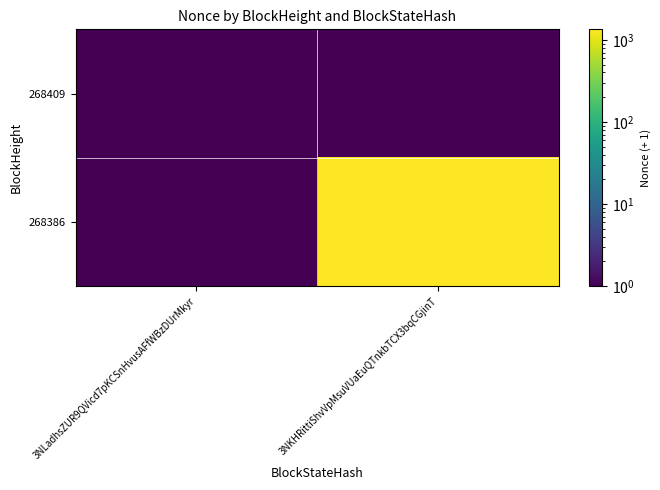

Which category has the lowest value across all series?

3NLadhsZUR9QVicd7pKCSnHvusAFfWBzDUrMkyr